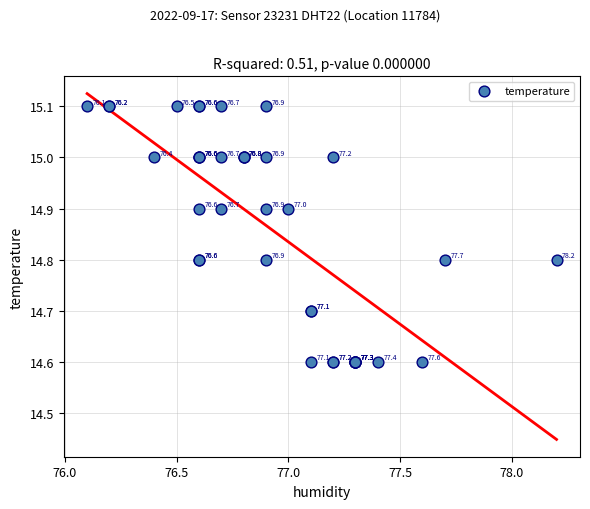

What Y value in the scatter plot is closest to 14?

14.6